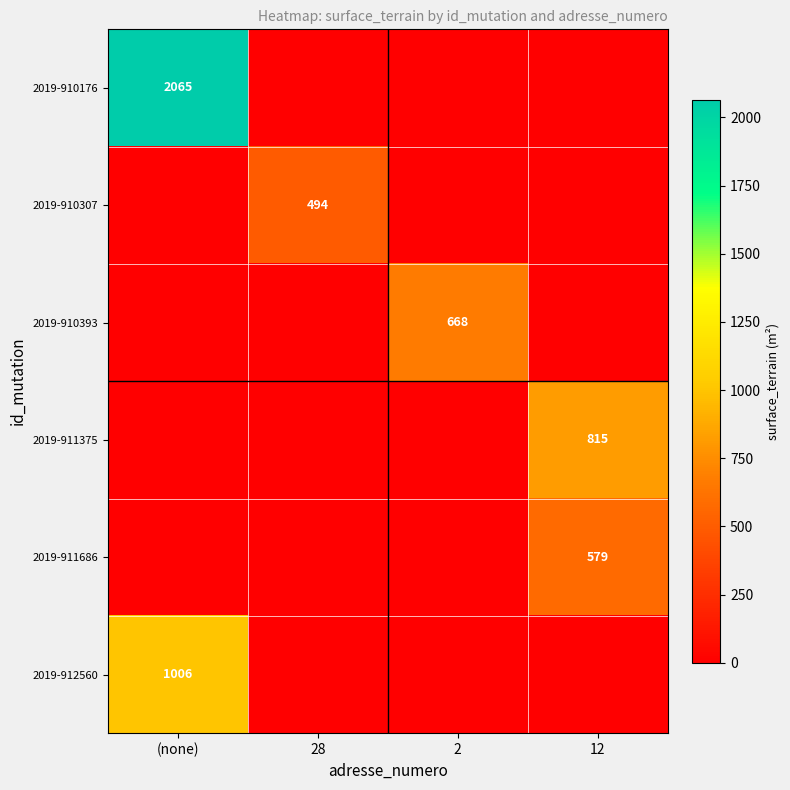

Between 2 and (none), which is larger?

(none)